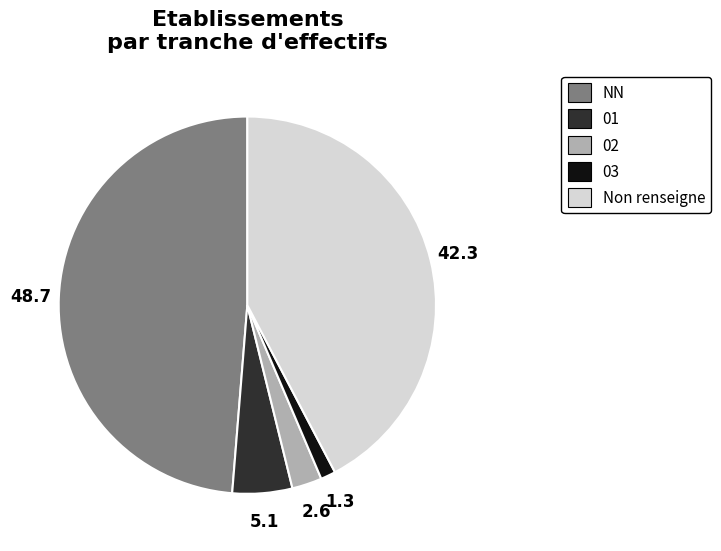

Does any single category account for the majority?

No